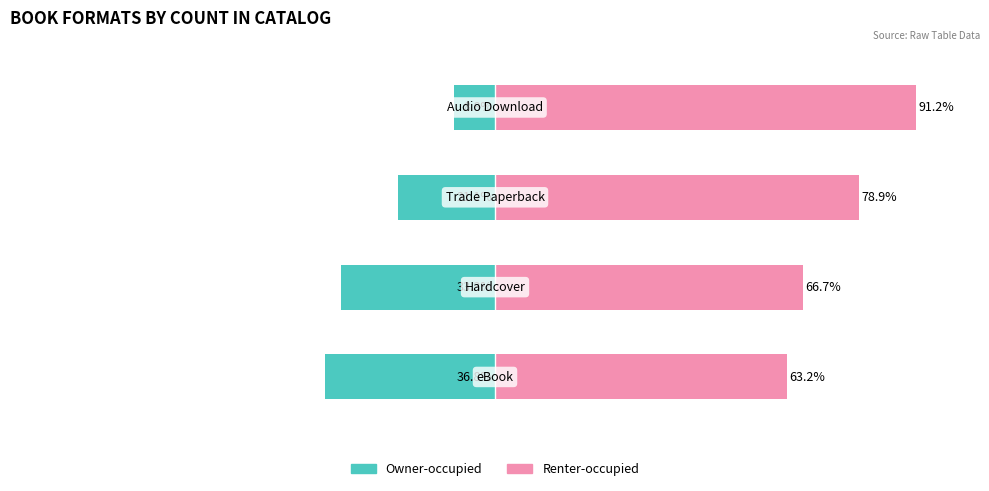

The value of Renter-occupied at 0 is 33.2. True or false?

False